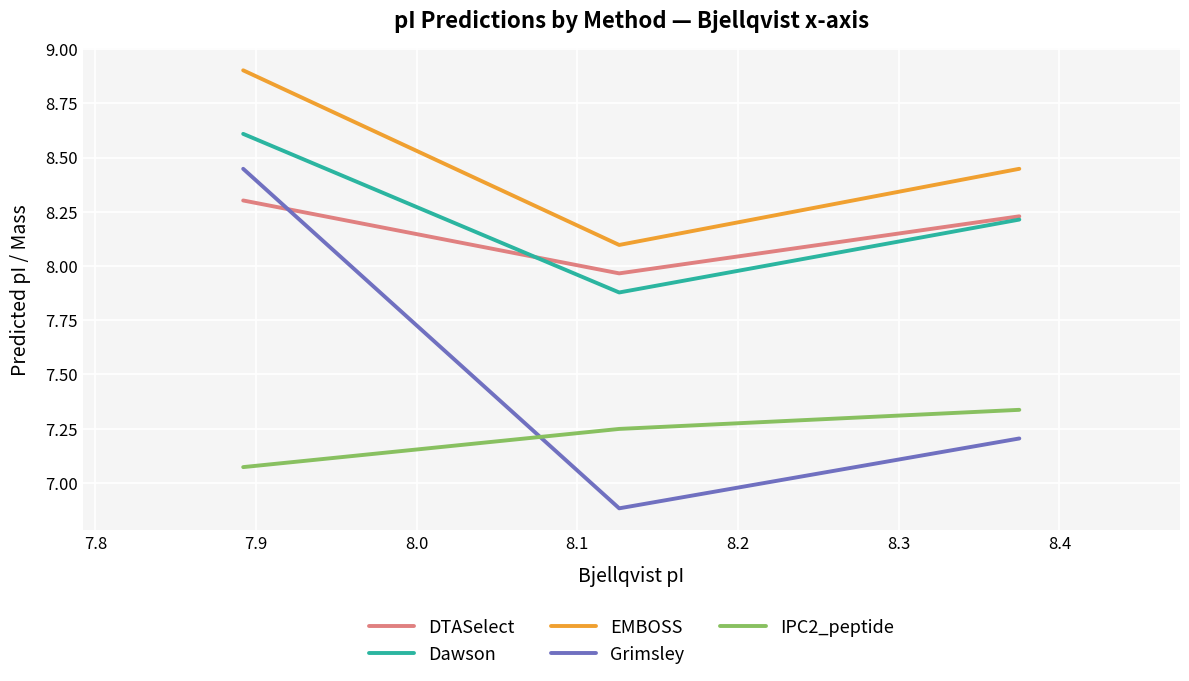

Which series has the largest total across all categories?

EMBOSS